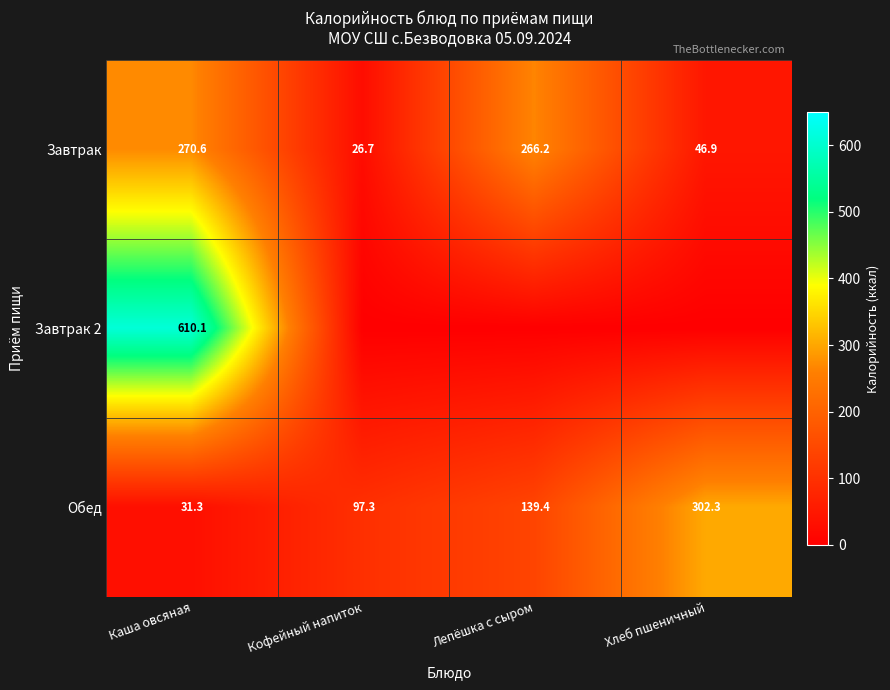

What is the difference between the second highest and minimum values in the Обед series?

108.1